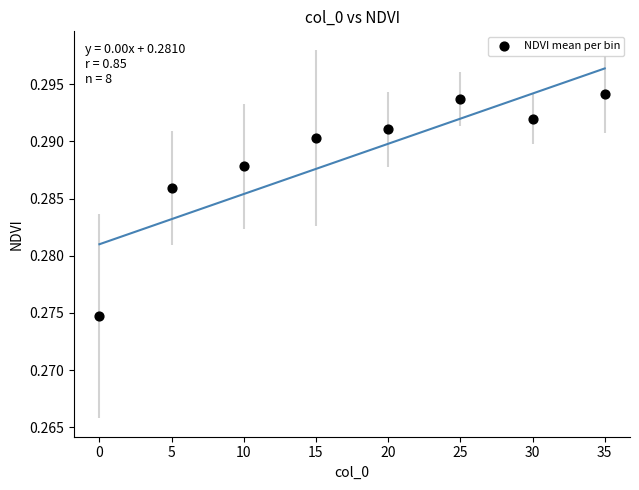

What is the range of X values (max minus min)?

35.0